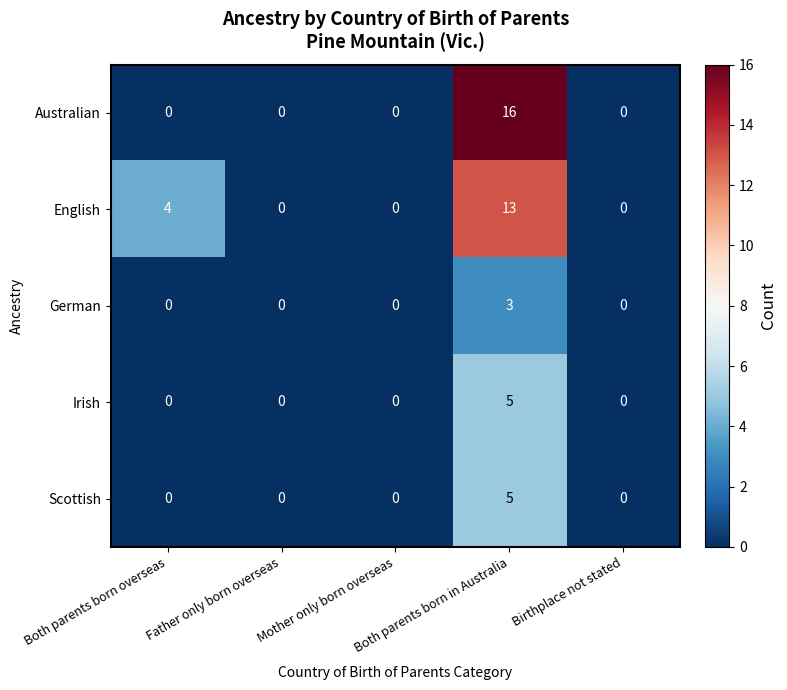

What is the greatest value displayed?

16